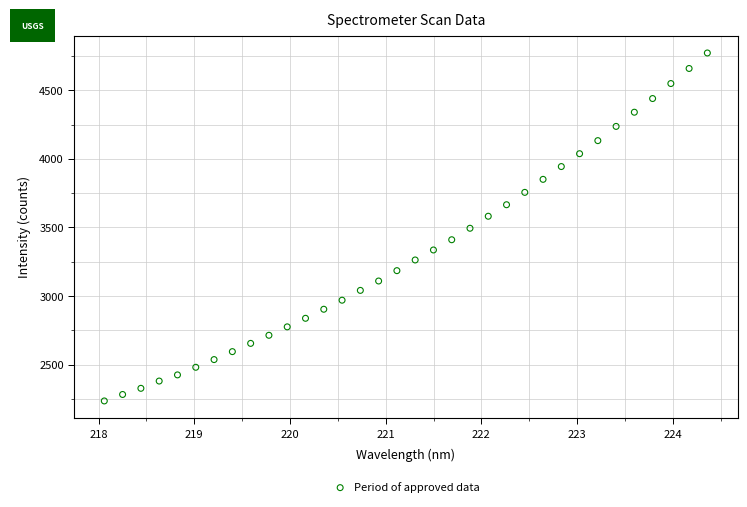

What is the range of Y values (max minus min)?

2536.3